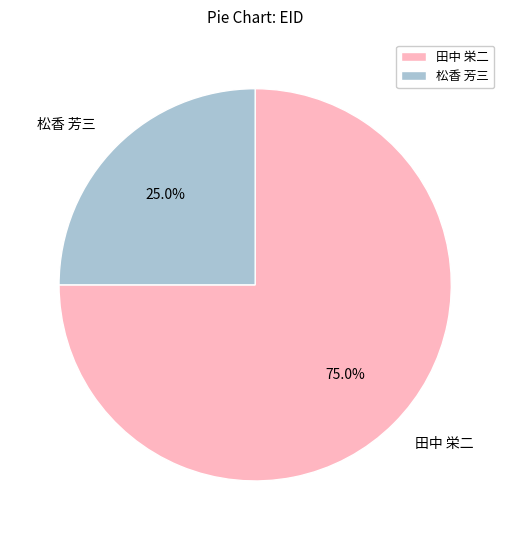

Is there a majority slice in this chart?

Yes